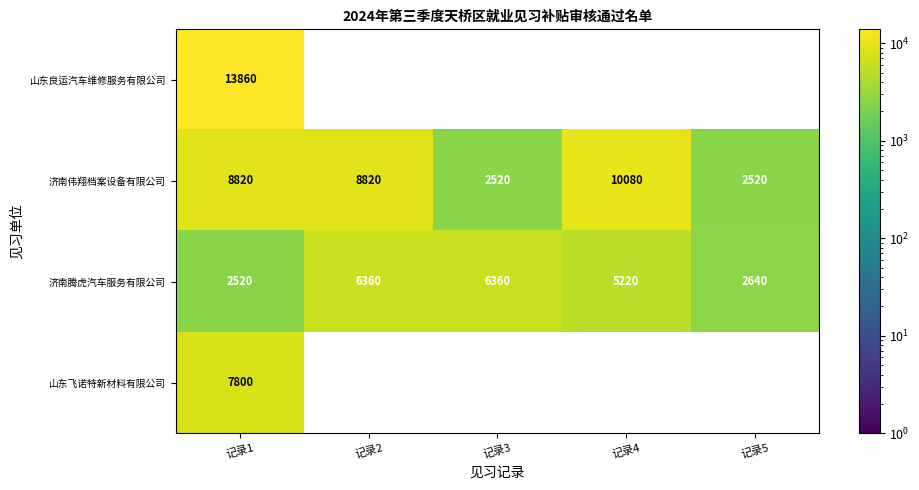

How many series are shown in this chart?

4